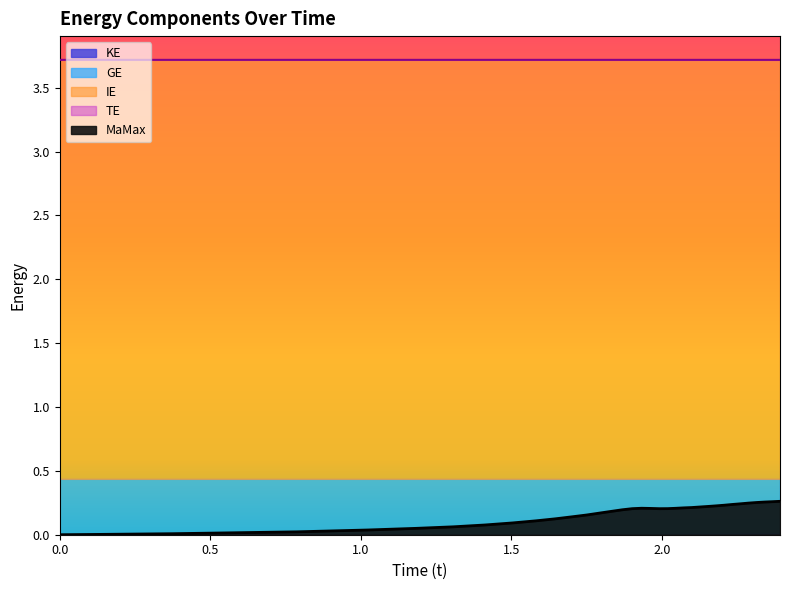

The MaMax series shows 0.3 at 38. True or false?

False